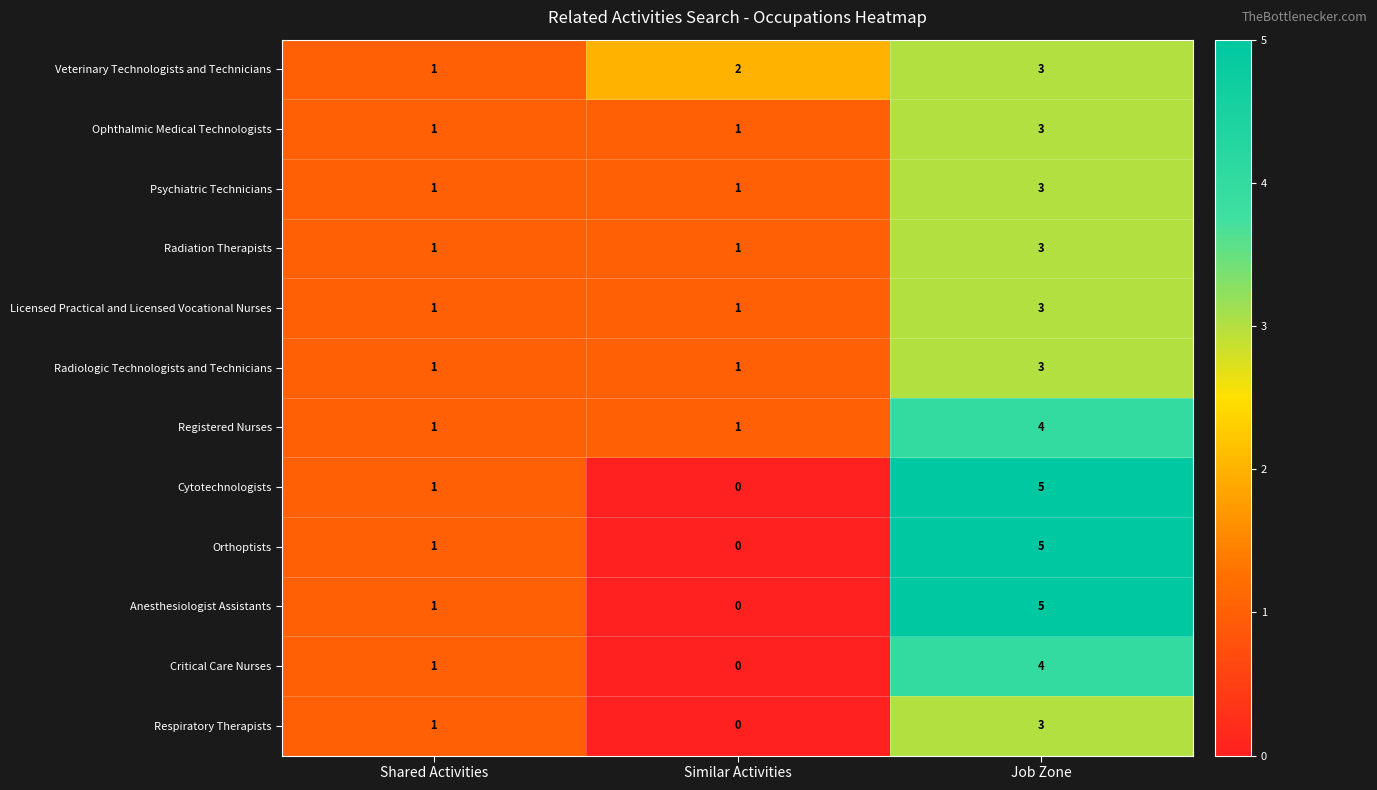

Read the Radiologic Technologists and Technicians value at Job Zone.

3